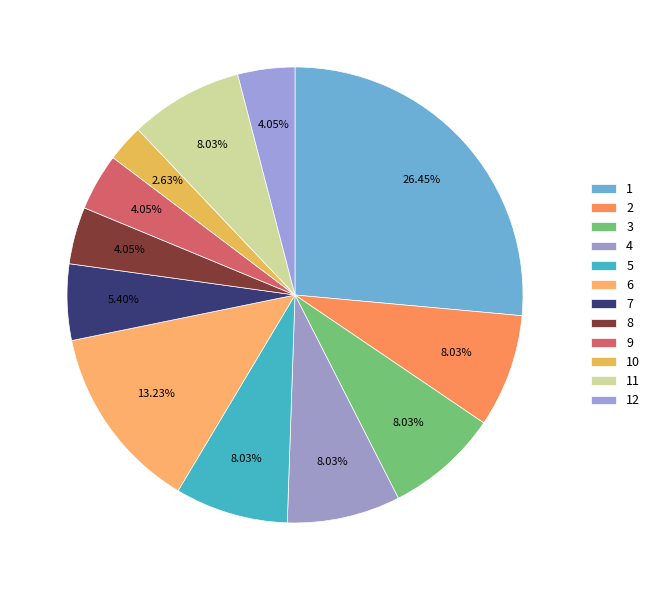

How many slices are in this pie chart?

12